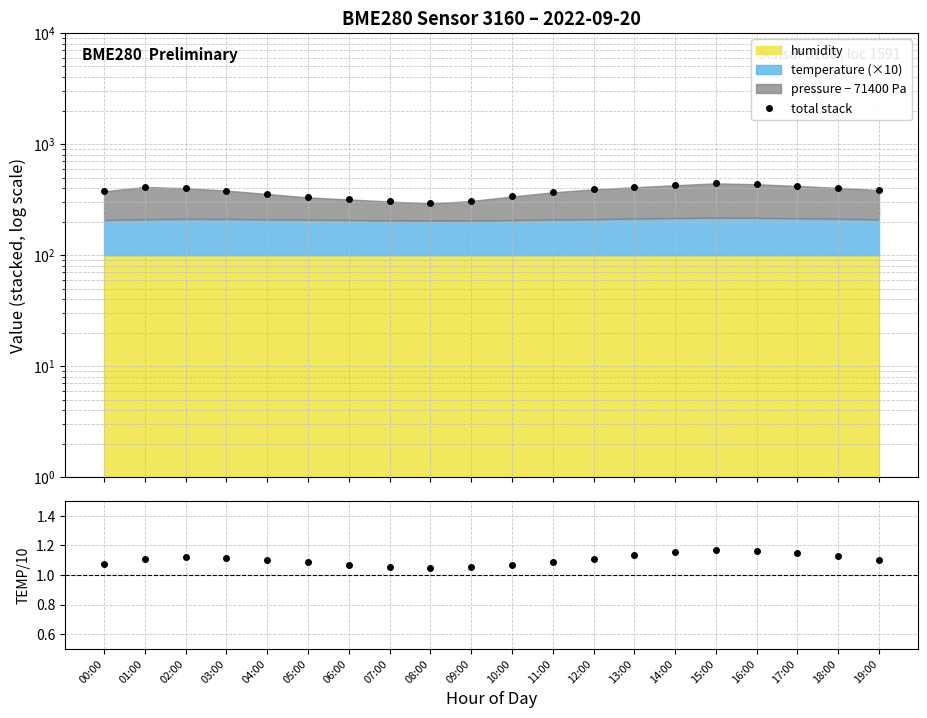

True or false: total stack has a value of 254.4 at 19:00.

False